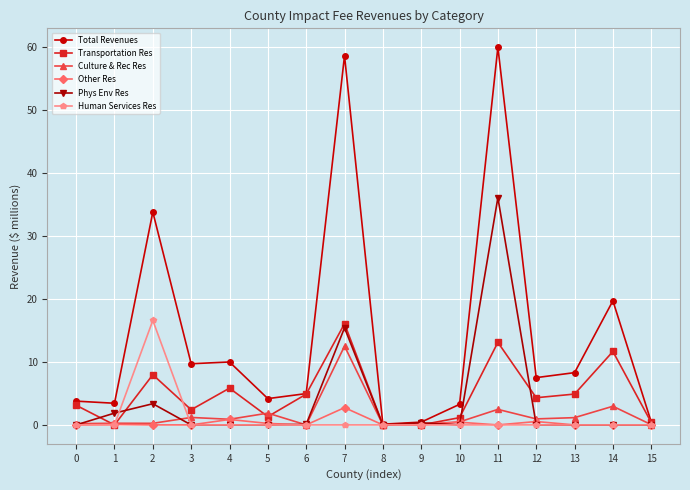

Which series has the widest spread of values?

Total Revenues